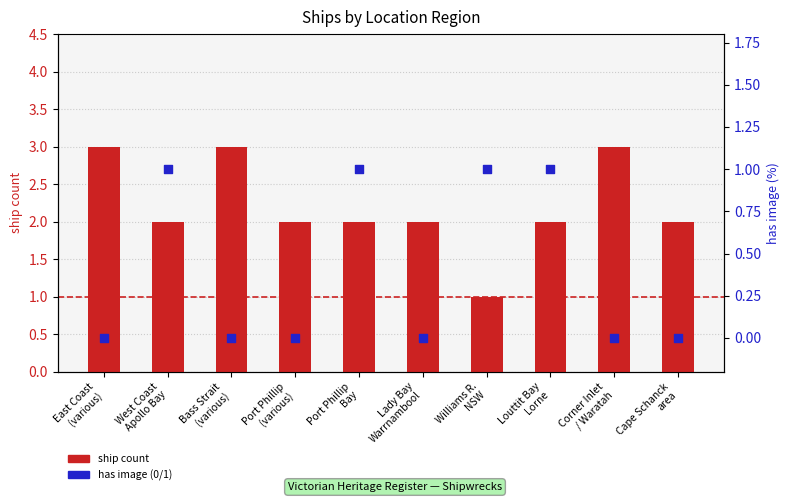

Which series has the largest total across all categories?

ship count